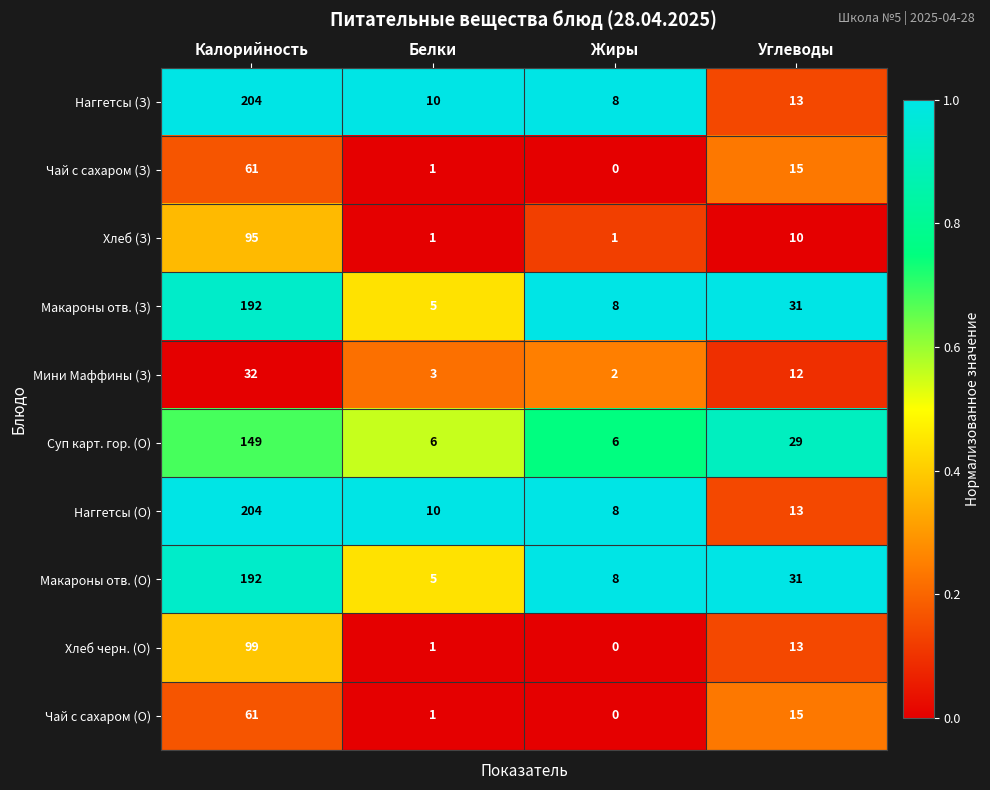

What is the difference between the Наггетсы (З) values at Калорийность and Белки?

194